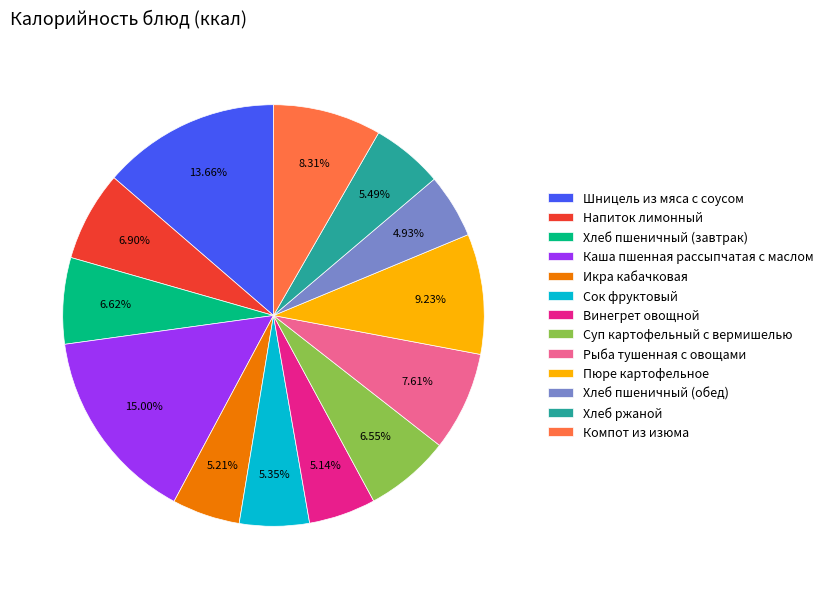

Between Икра кабачковая and Пюре картофельное, which is larger?

Пюре картофельное